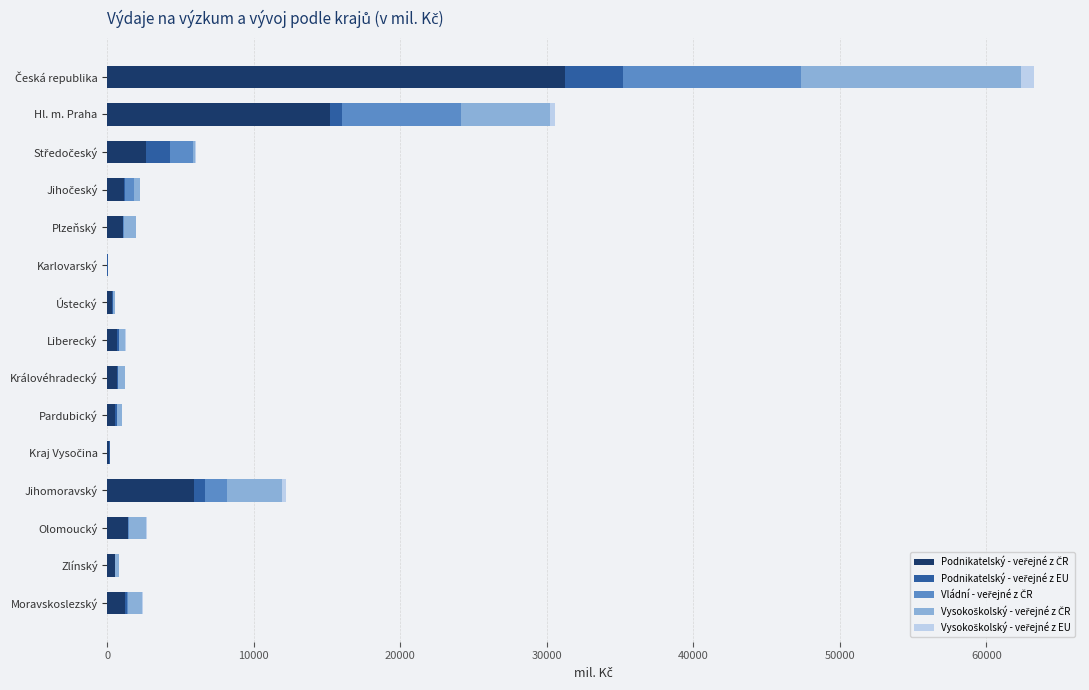

What is the difference between the second highest and second lowest values in the Vládní - veřejné z ČR series?

8077.2